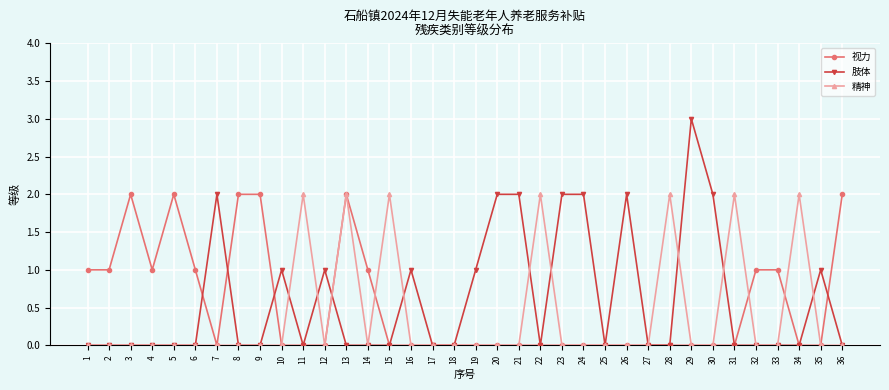

How many lines are shown in the chart?

3